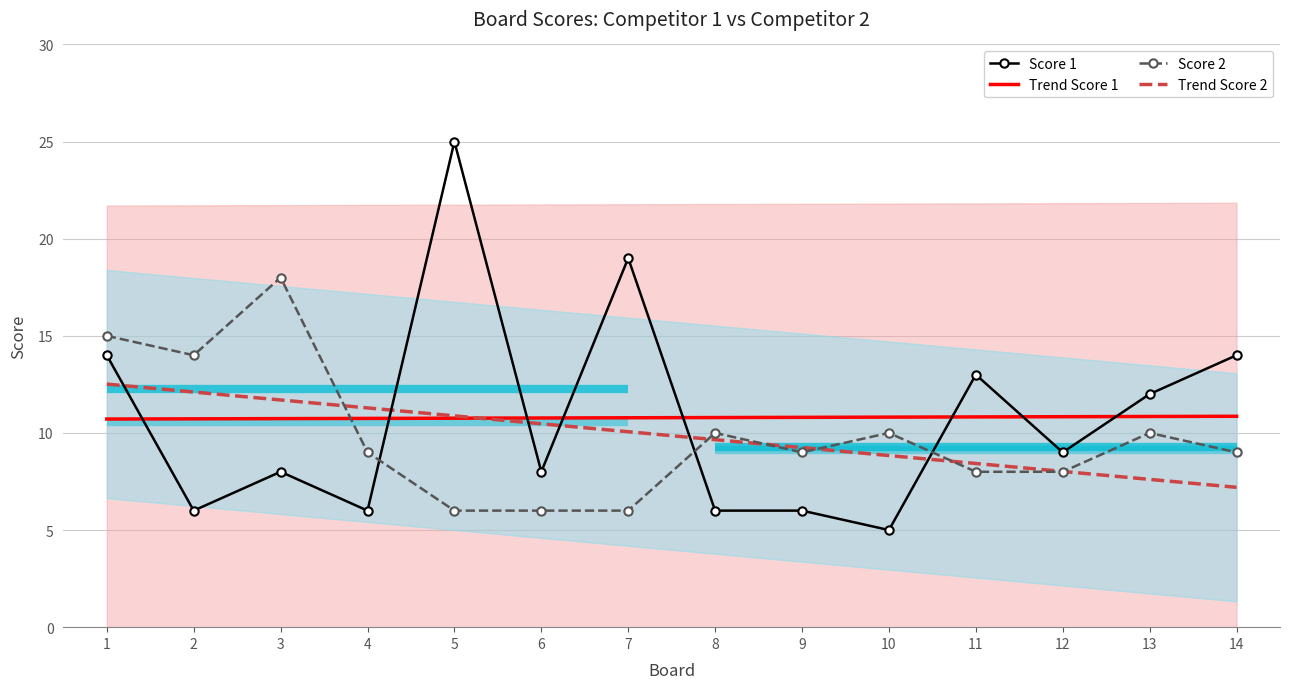

Is it true that Score 2 equals 10.2 at 7?

False